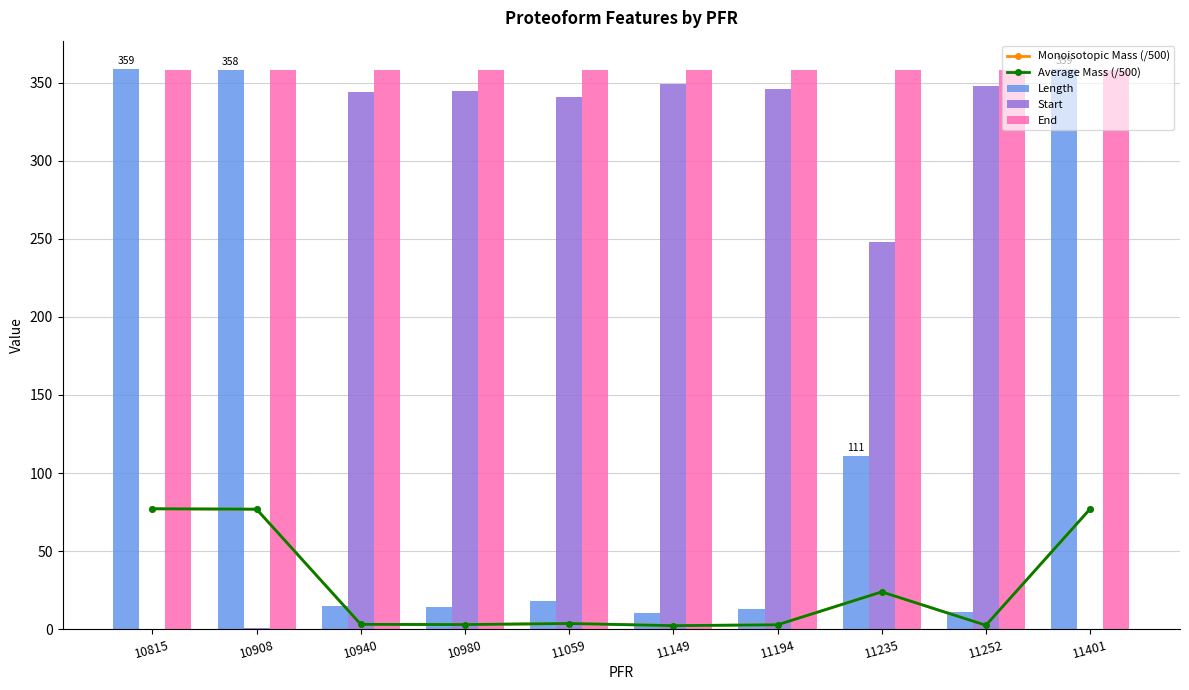

Is it true that Length equals 13.0 at 11194?

True